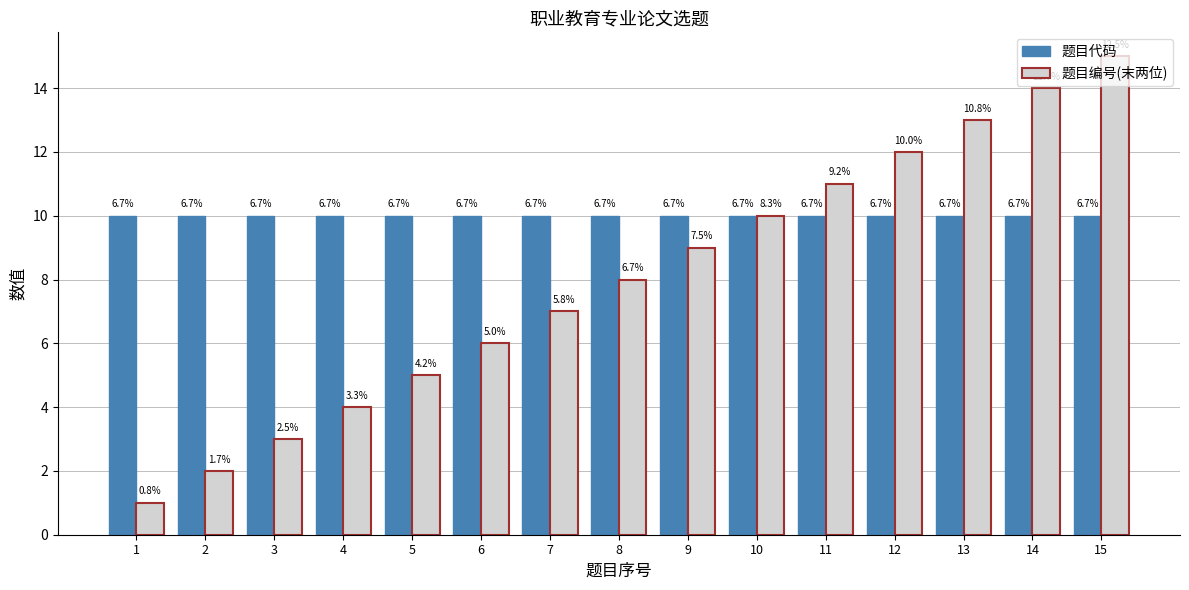

What are all the series names shown in the legend?

题目代码, 题目编号(末两位)